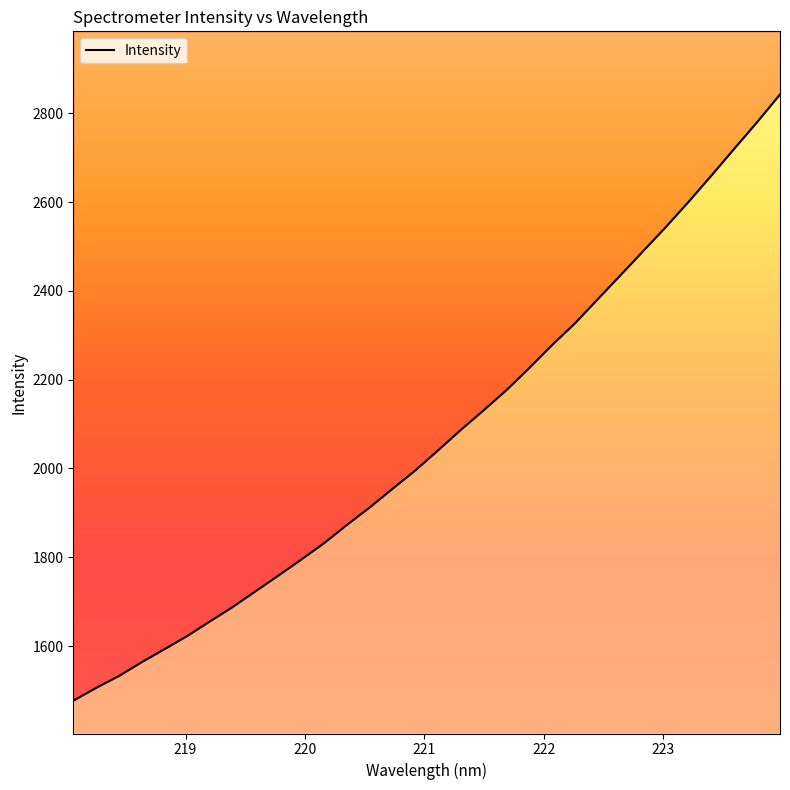

Reading left to right, list all the values displayed in this chart.

218.0596=1476.8	218.2508=1505.6	218.442=1532.5	218.6332=1563.6	218.8244=1593.0	219.0156=1622.7	219.2067=1655.8	219.3979=1688.4	219.589=1723.8	219.7801=1759.0	219.9712=1795.0	220.1623=1832.0	220.3533=1873.0	220.5444=1912.4	220.7354=1954.4	220.9264=1995.7	221.1174=2041.1	221.3083=2087.2	221.4993=2131.3	221.6902=2176.7	221.8812=2226.5	222.0721=2278.2	222.263=2326.9	222.4538=2381.2	222.6447=2435.4	222.8355=2489.9	223.0264=2544.5	223.2172=2601.4	223.408=2660.4	223.5987=2720.6	223.7895=2780.2	223.9802=2842.3